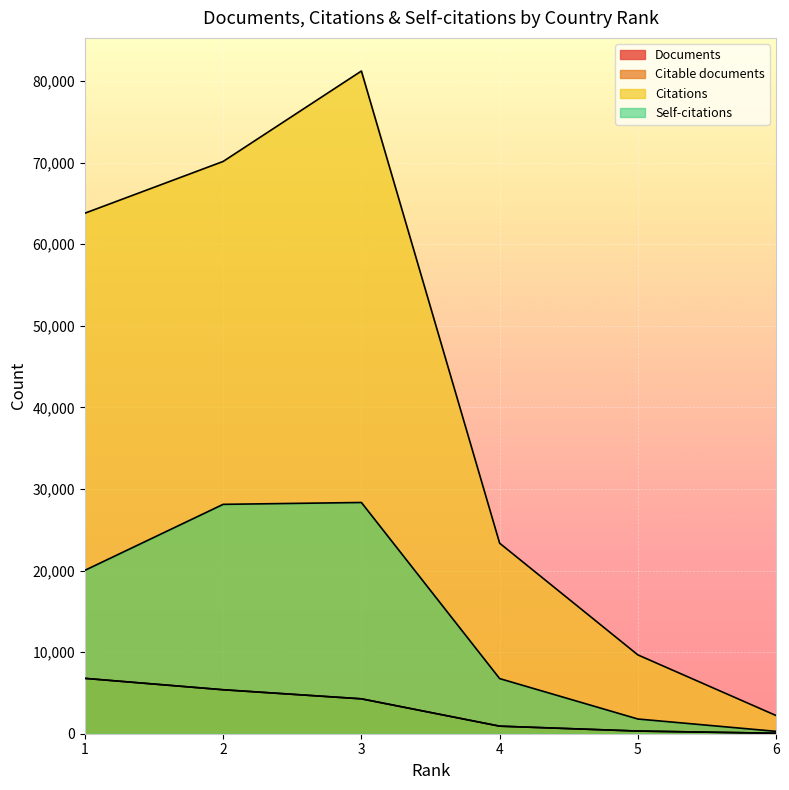

The value of Citable documents at 3 is 4270. True or false?

True